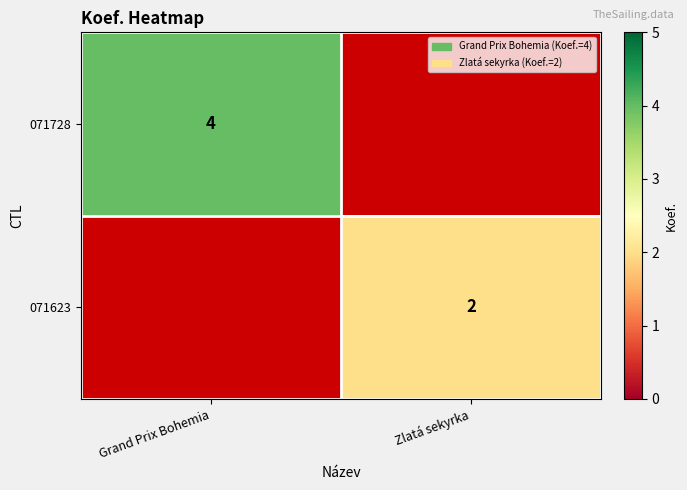

How many categories are shown in the chart?

2